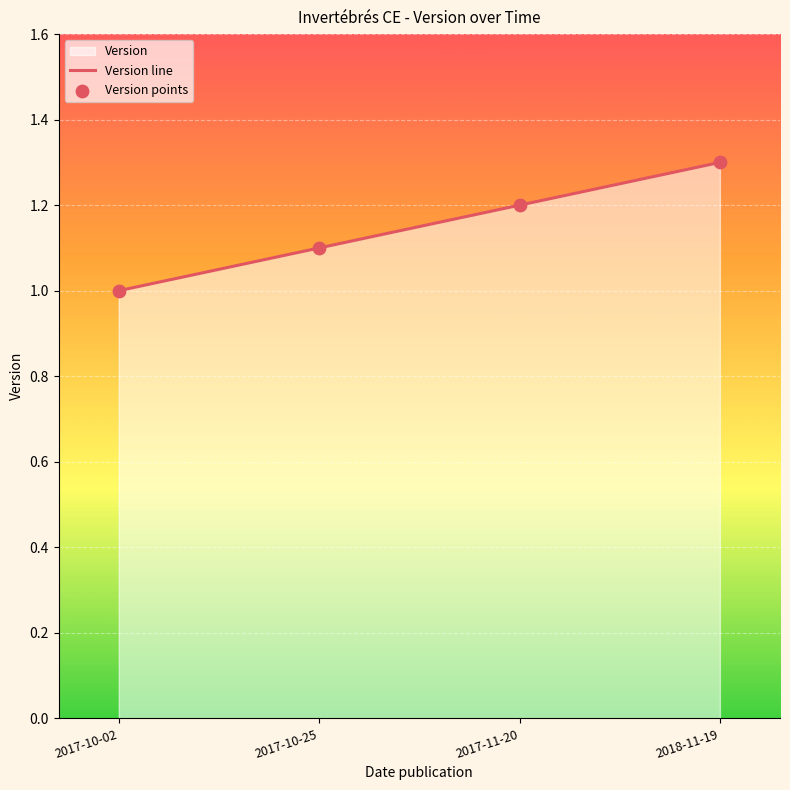

Is the value of Version points at 2018-11-19 greater than the value of Version line at 2018-11-19?

No